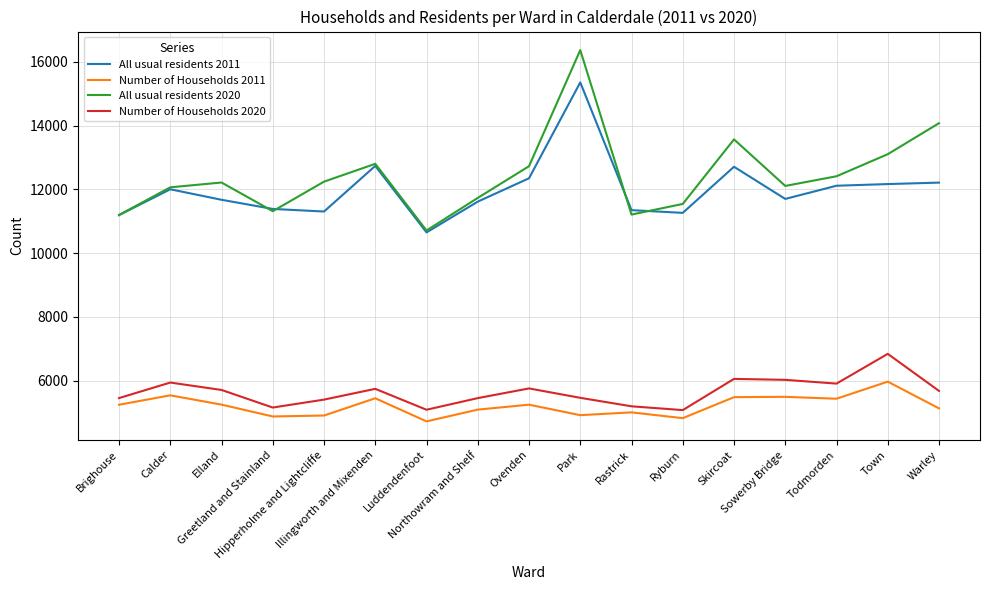

In Number of Households 2020, how many points are lower than both neighbors (excluding endpoints)?

4